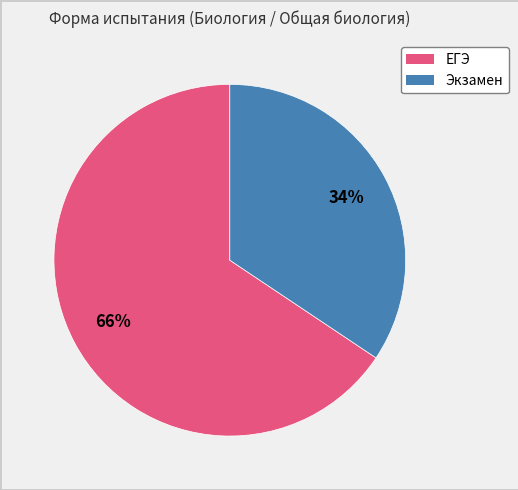

Count the number of slices in the pie.

2